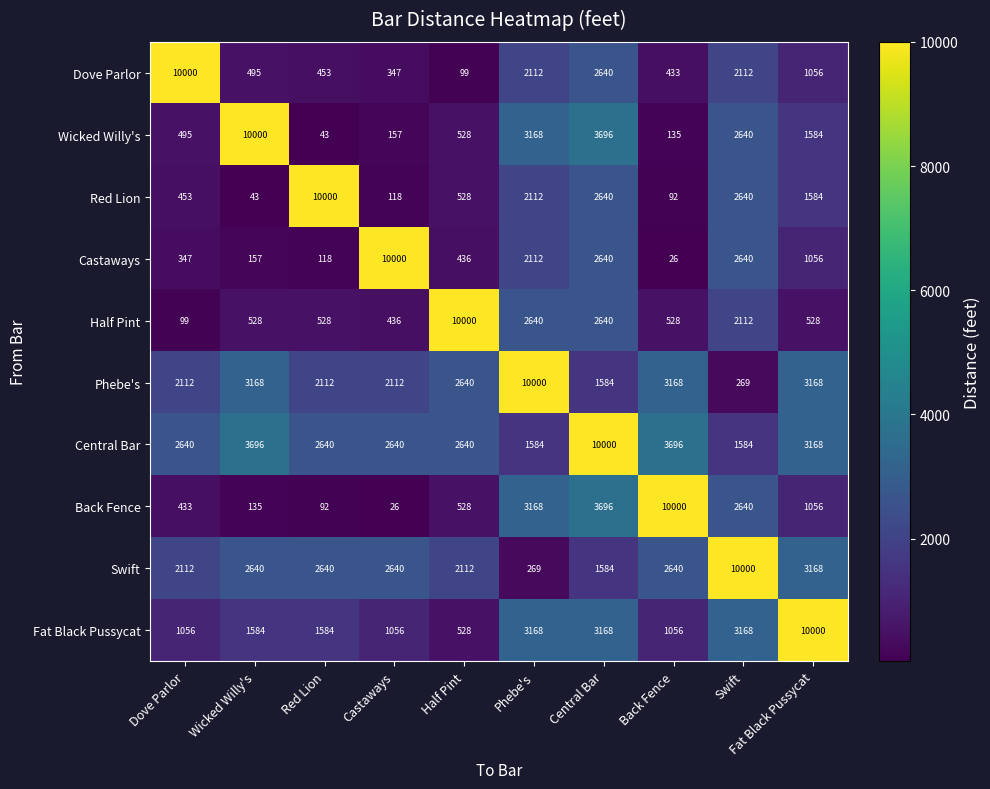

At Wicked Willy's, list the series in order from largest to smallest.

Wicked Willy's, Central Bar, Phebe's, Swift, Fat Black Pussycat, Half Pint, Dove Parlor, Castaways, Back Fence, Red Lion